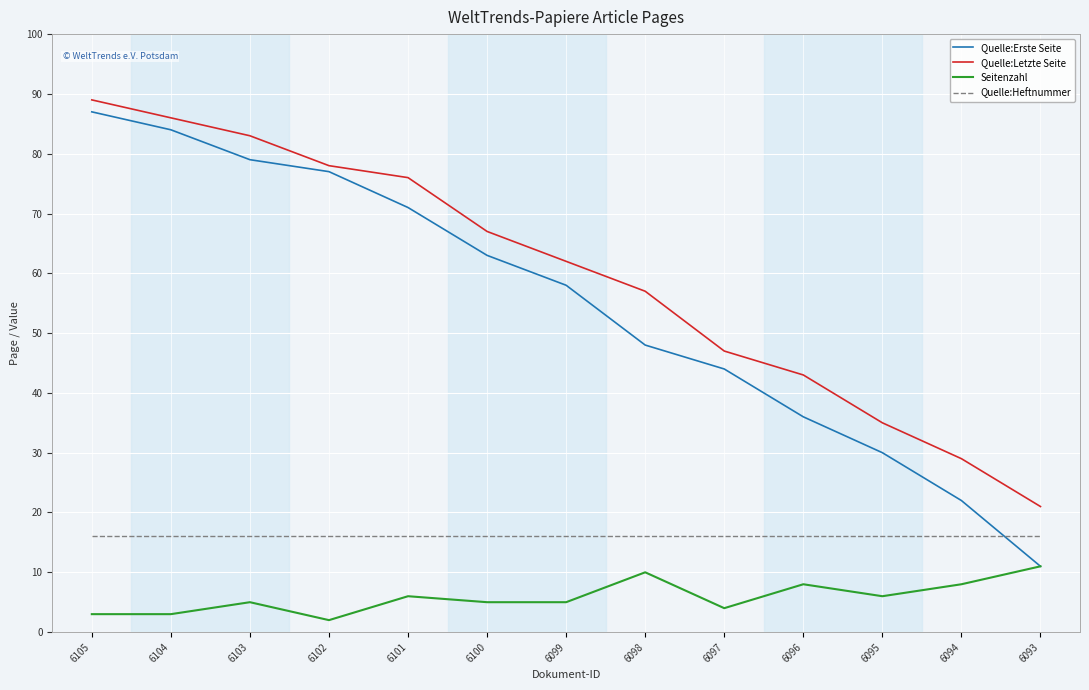

What are all the series names shown in the legend?

Quelle:Erste Seite, Quelle:Letzte Seite, Seitenzahl, Quelle:Heftnummer